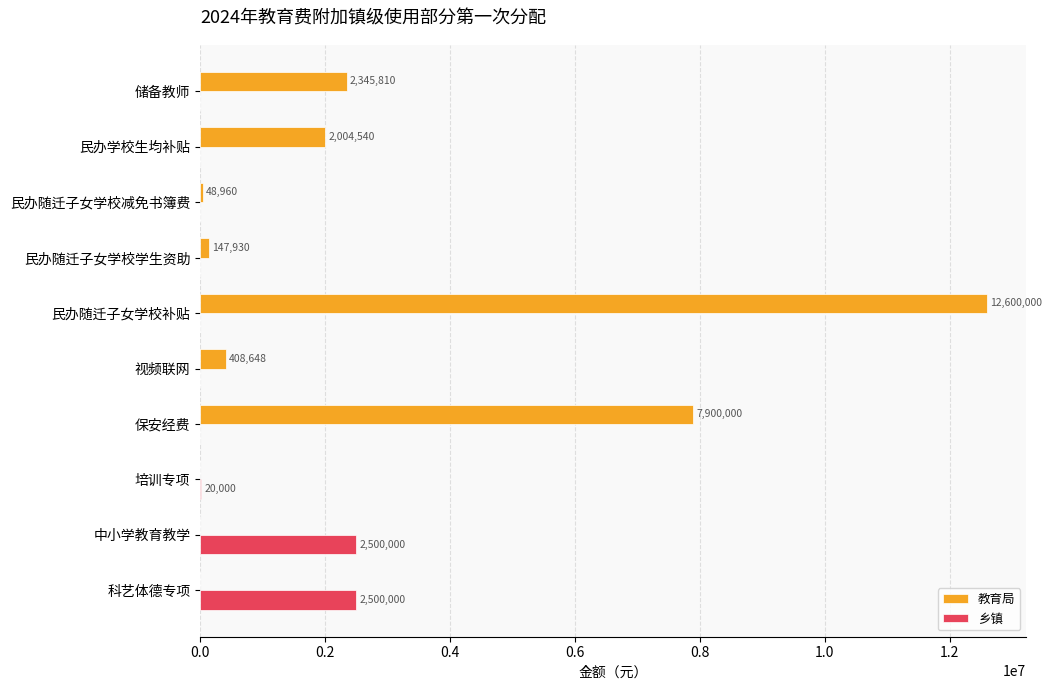

What is the average value of the 乡镇 series?

502000.0